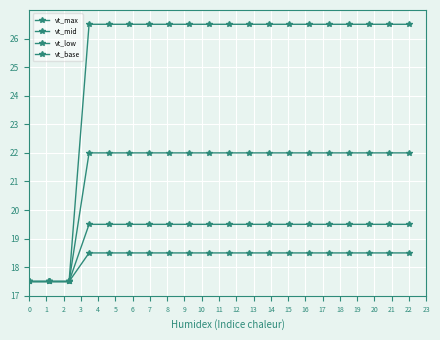

At how many categories does at least one series exceed 17?

20